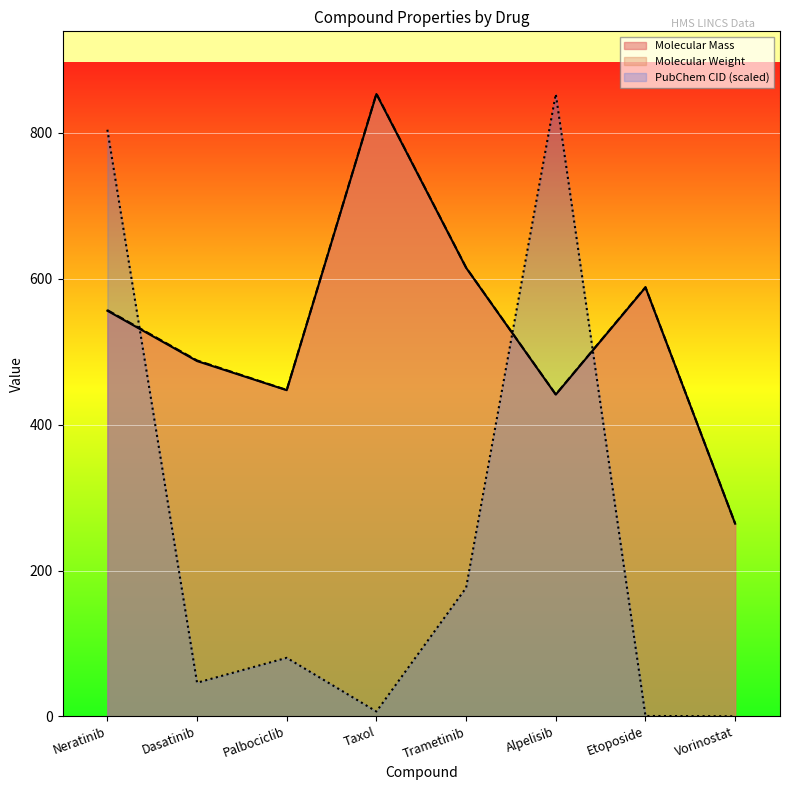

How many values in the Molecular Mass series are below 556?

4